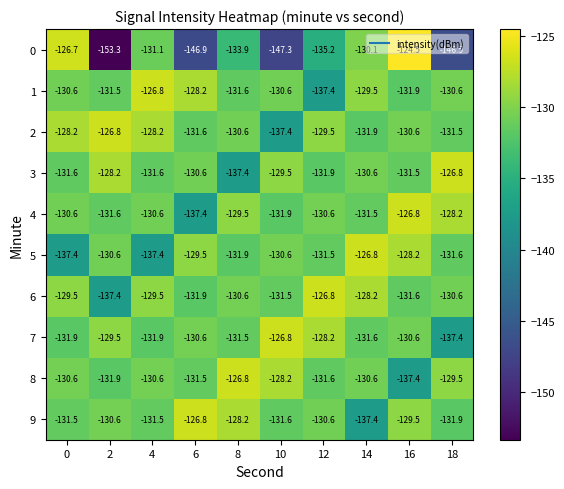

Which category has the lowest value across all series?

2